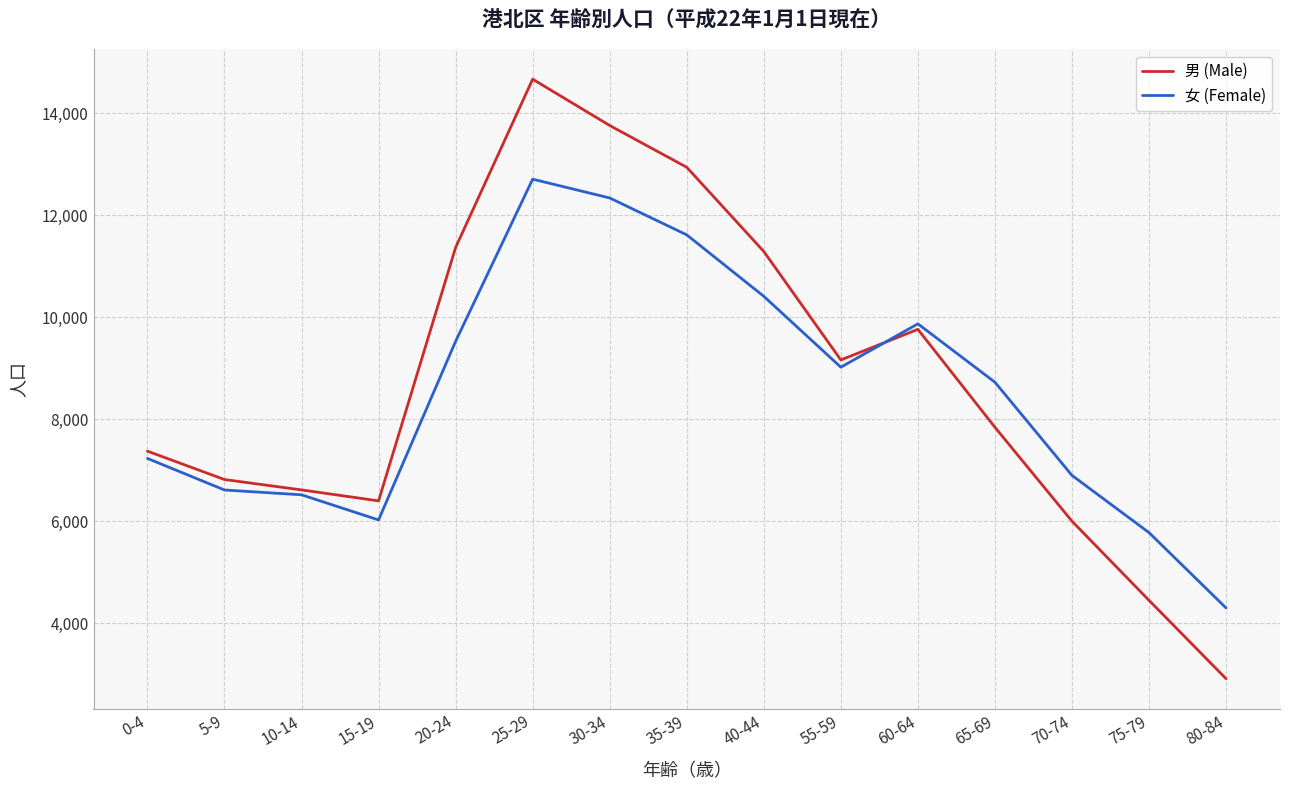

What are all the series names shown in the legend?

男 (Male), 女 (Female)